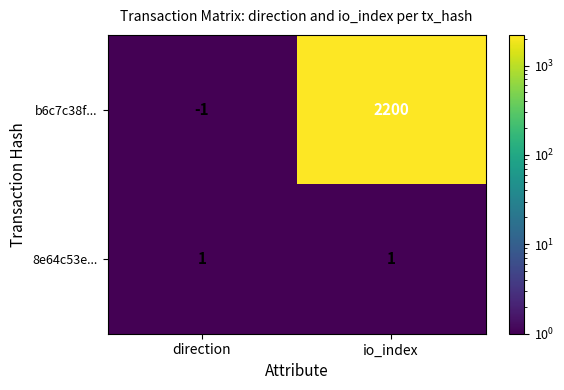

True or false: b6c7c38f... has a value of 2200 at io_index.

True